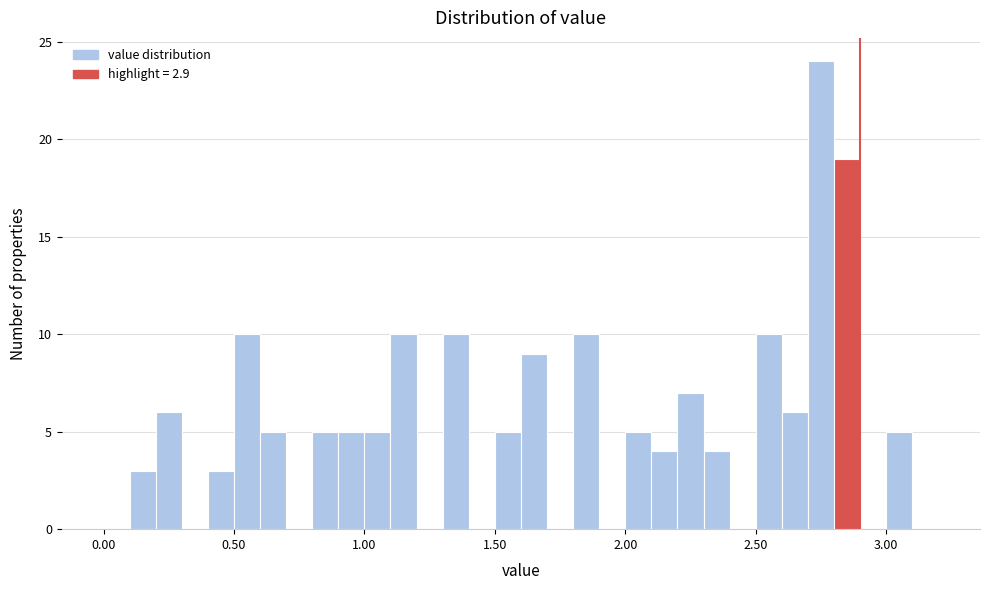

Around what value on the x-axis is the tallest bar? Give the approximate position of its centre, as read against the axis.

2.75